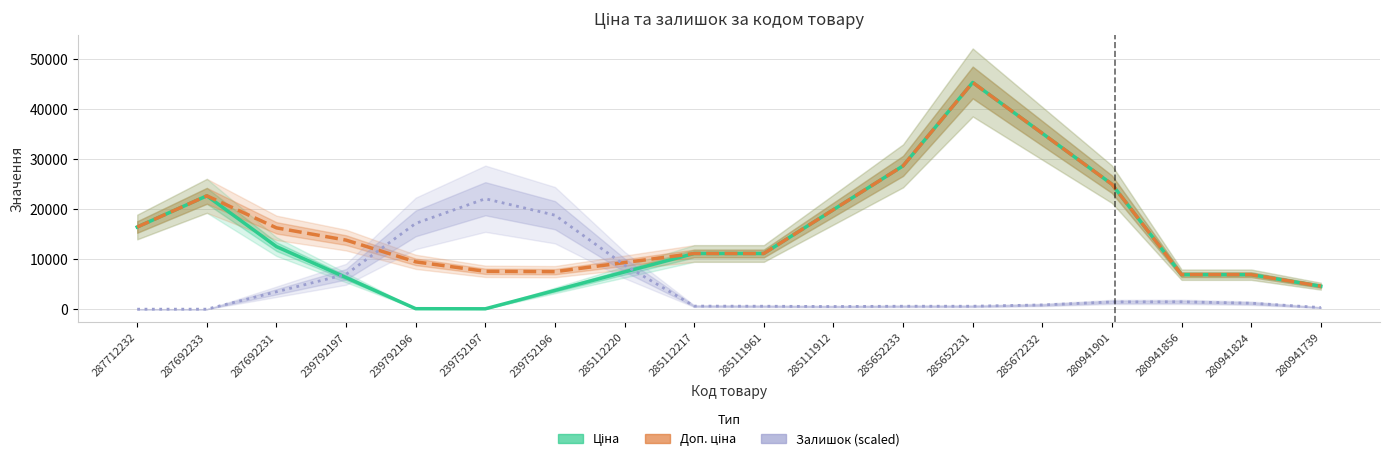

True or false: Ціна has more than 0 interior local peaks.

True